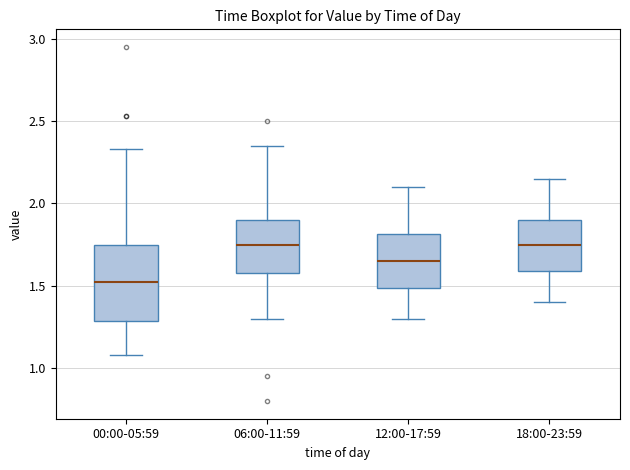

Which box is the tallest, from its lower edge to its upper edge?

00:00-05:59